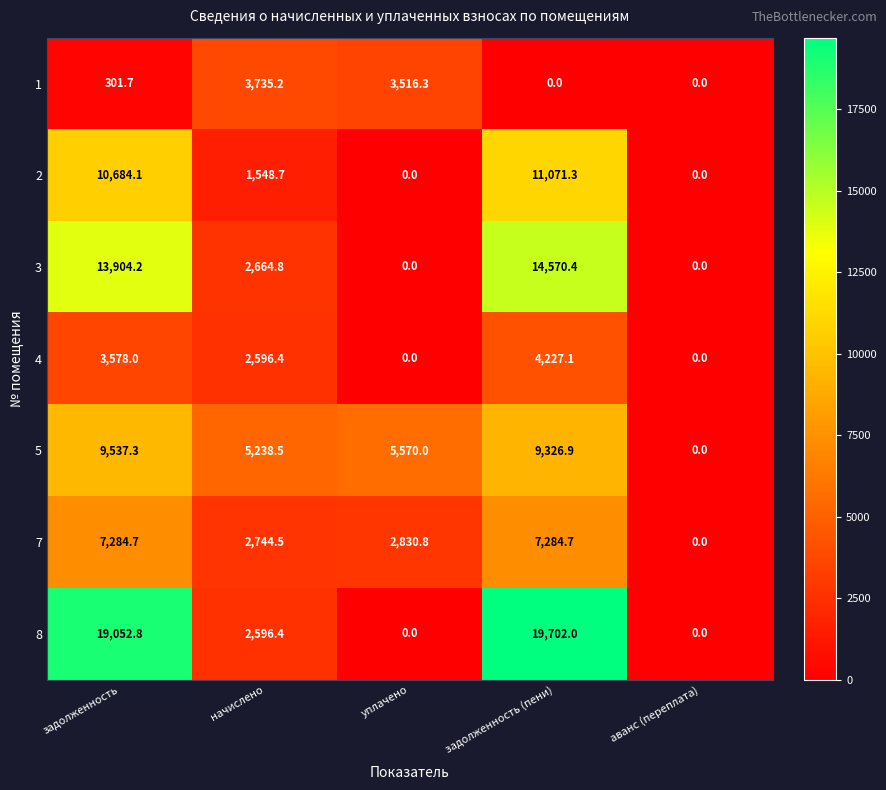

Which series has the largest total across all categories?

8